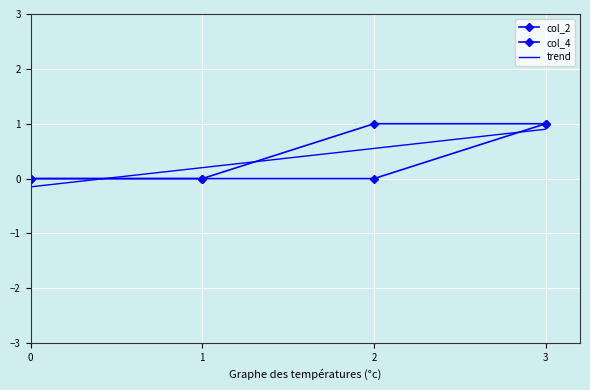

How many col_4 values are between 0 and 1?

4